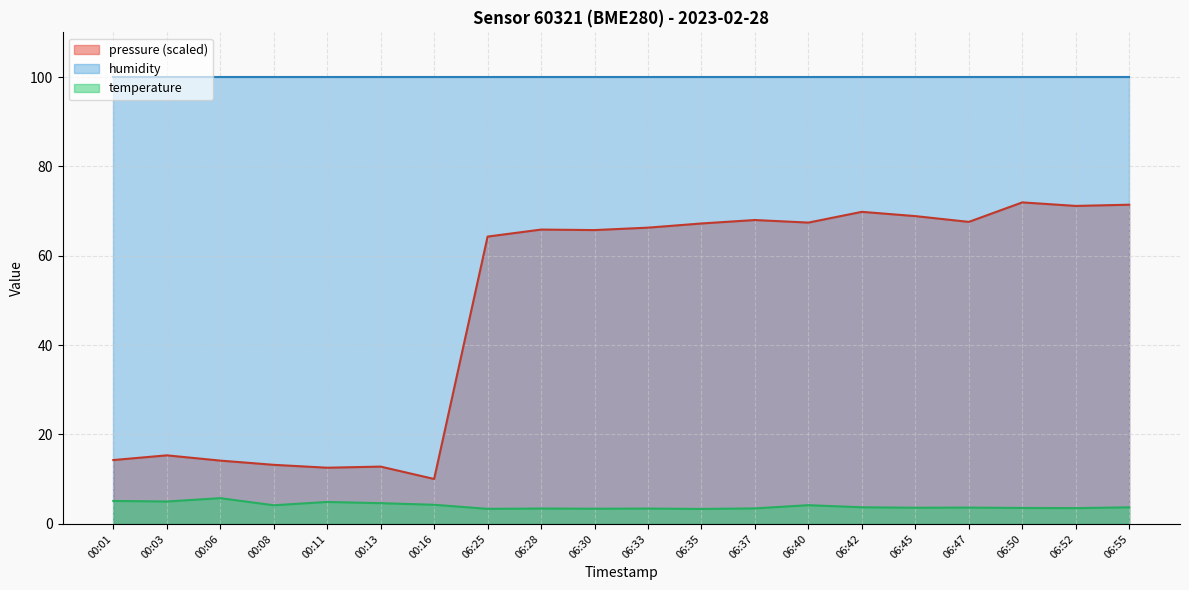

What is the value of the temperature point at the 3rd from the left?

5.8